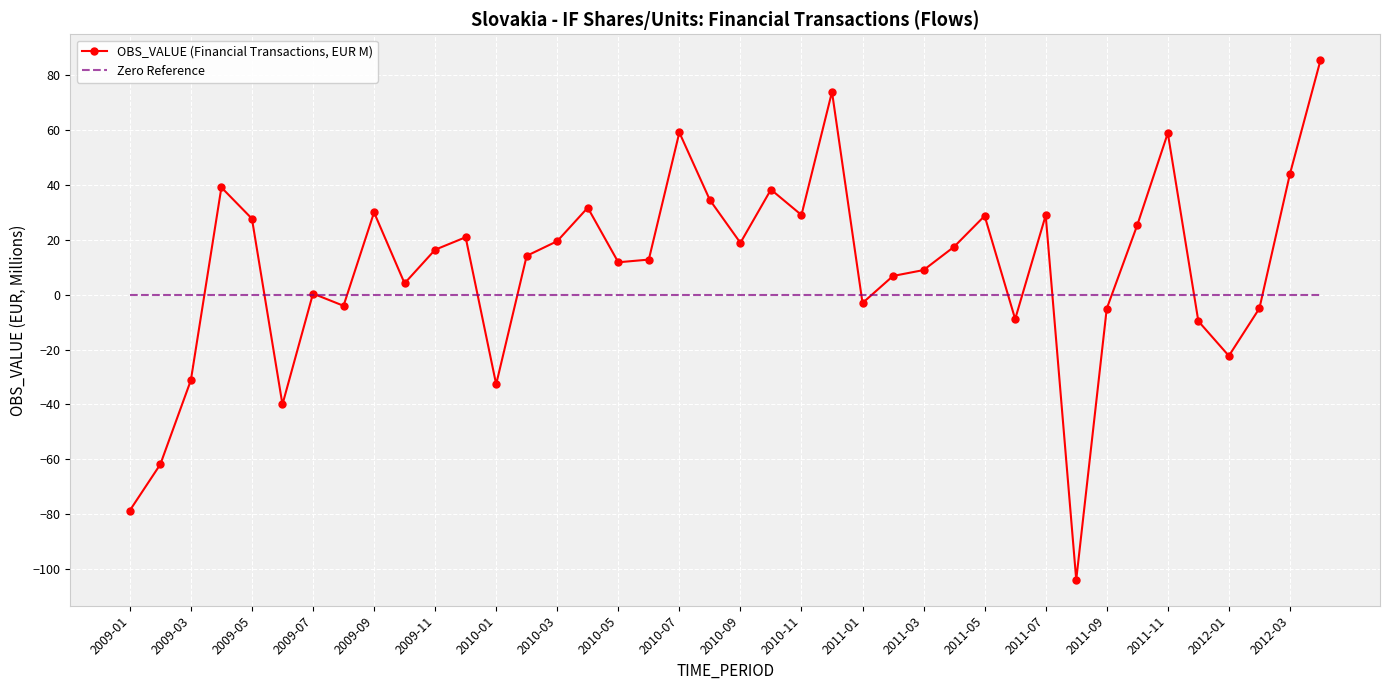

What is the minimum value shown in the chart?

-104.0